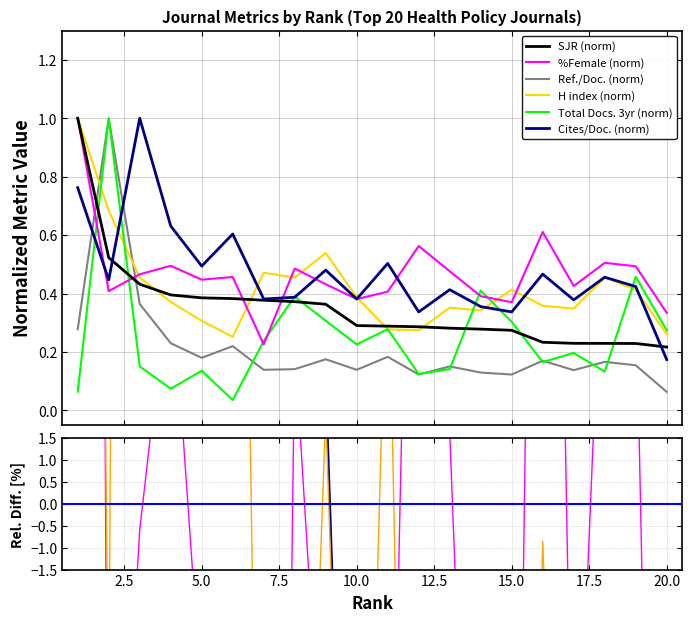

True or false: %Female and Total Docs. (3years) (norm) intersect in this chart.

True